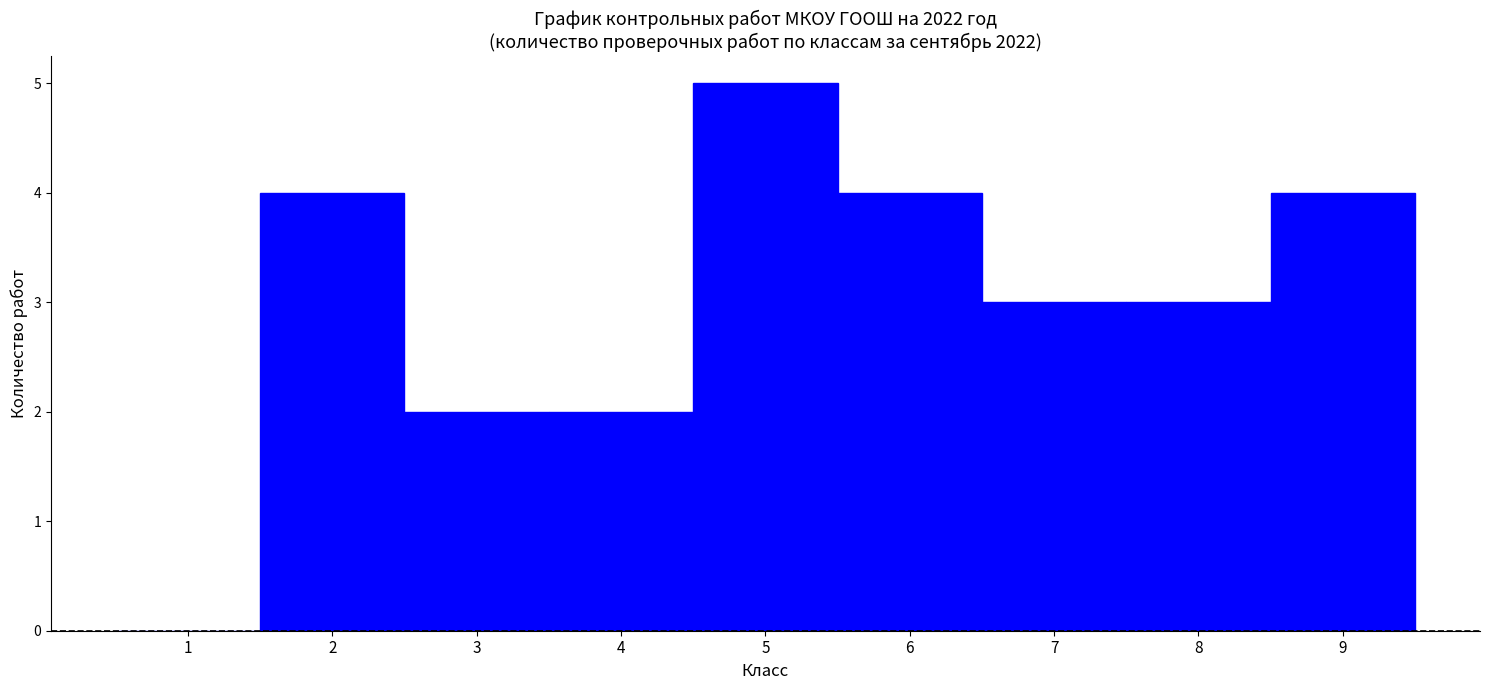

Reading left to right, transcribe this chart: for each bar, give the range it covers on the x-axis and its height. The values are not printed on the chart, so give them approximately, as read against the axis.

0.5 to 1.5: 0
1.5 to 2.5: 4
2.5 to 3.5: 2
3.5 to 4.5: 2
4.5 to 5.5: 5
5.5 to 6.5: 4
6.5 to 7.5: 3
7.5 to 8.5: 3
8.5 to 9.5: 4